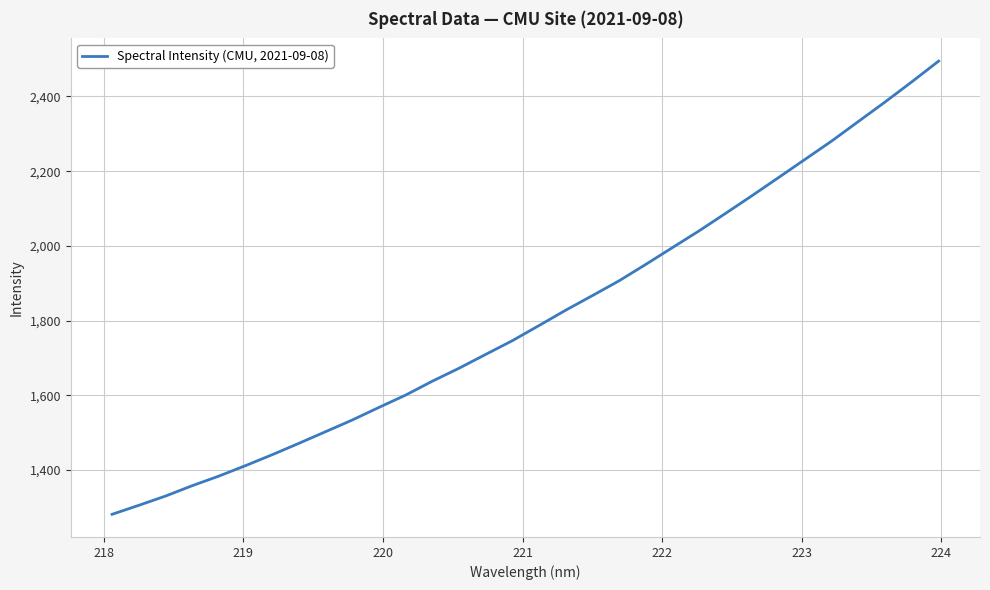

What is the greatest value displayed?

2494.7